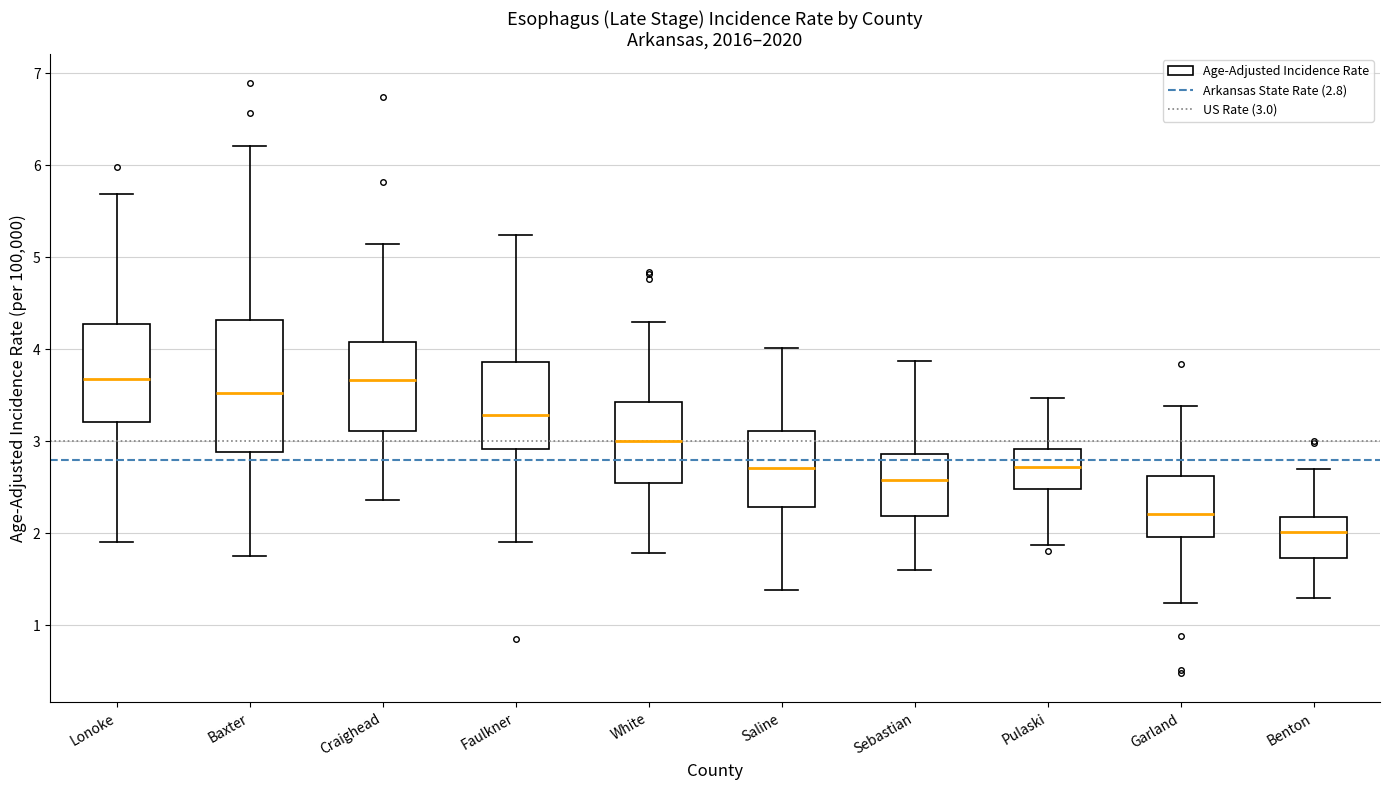

Comparing the boxes themselves (not the whiskers), which one is the tallest?

Baxter